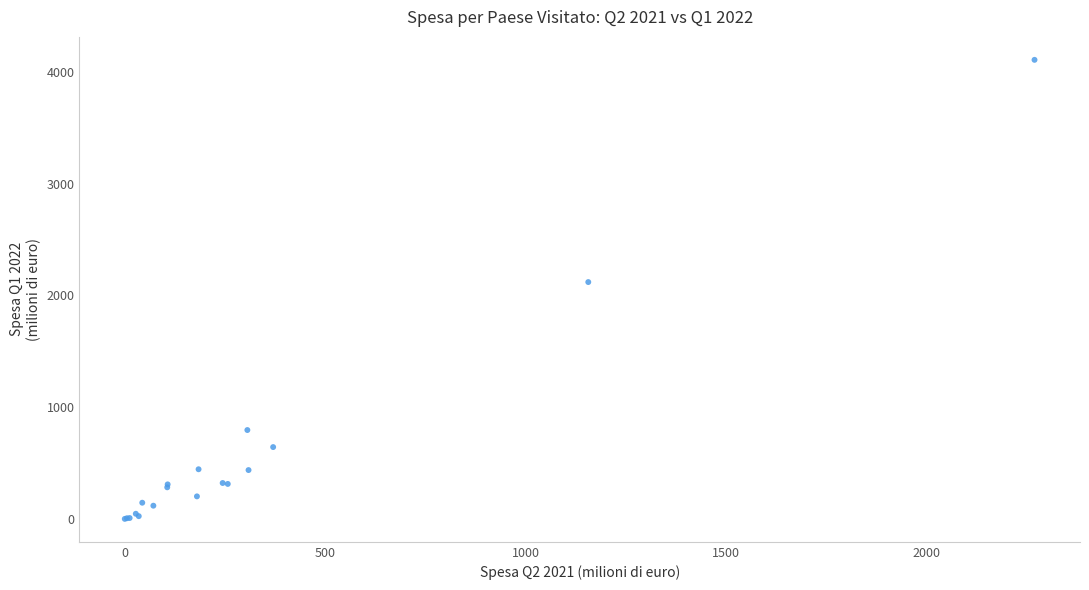

What Y value in the scatter plot is closest to 2054?

2119.9